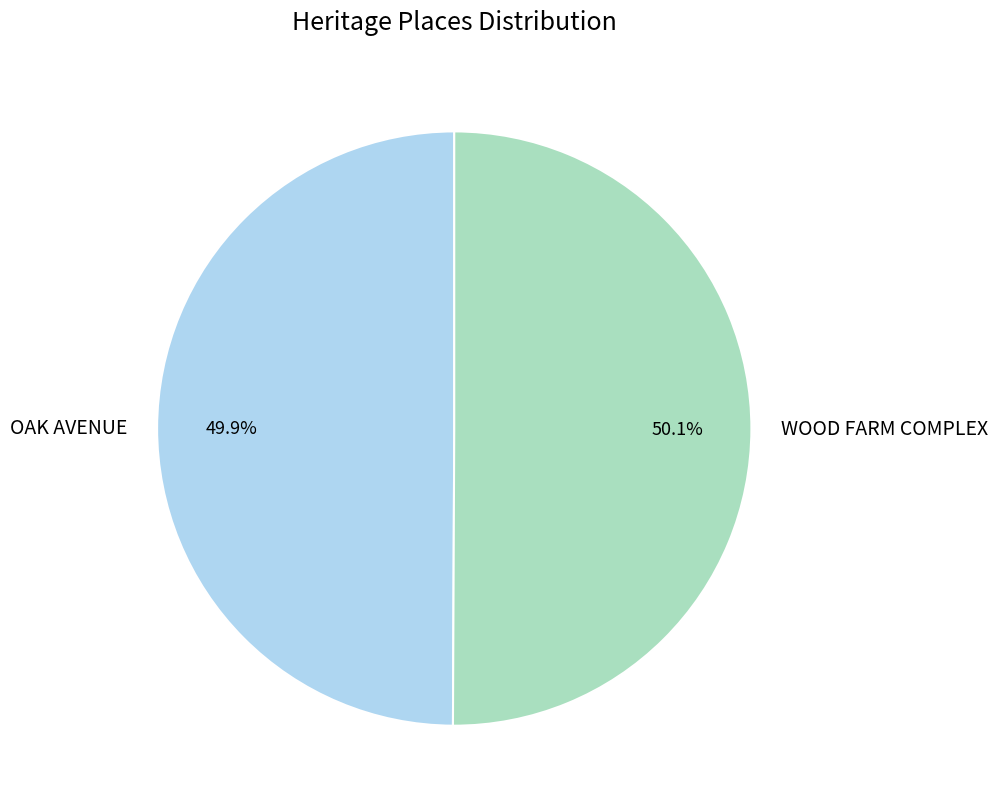

Is there any slice that represents more than half of the pie?

Yes